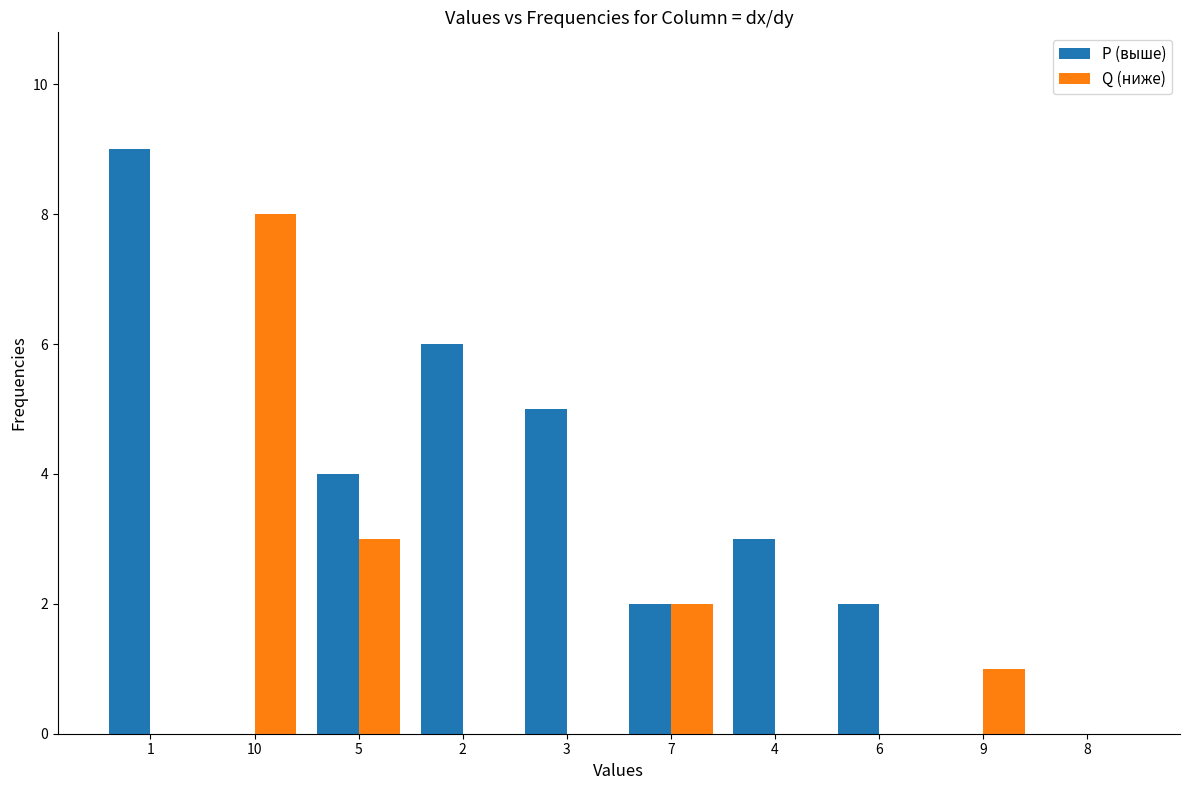

Reading left to right, list all the values displayed in this chart.

P (выше): 9	0	4	6	5	2	3	2	0	0
Q (ниже): 0	8	3	0	0	2	0	0	1	0